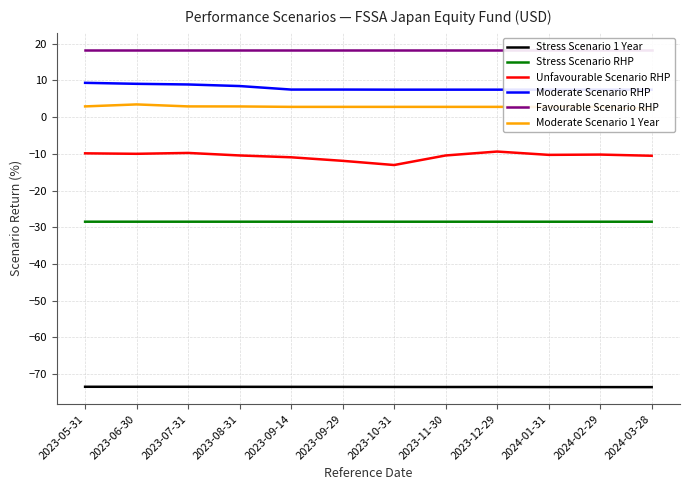

At which category does the chart reach its peak across all series?

2023-05-31